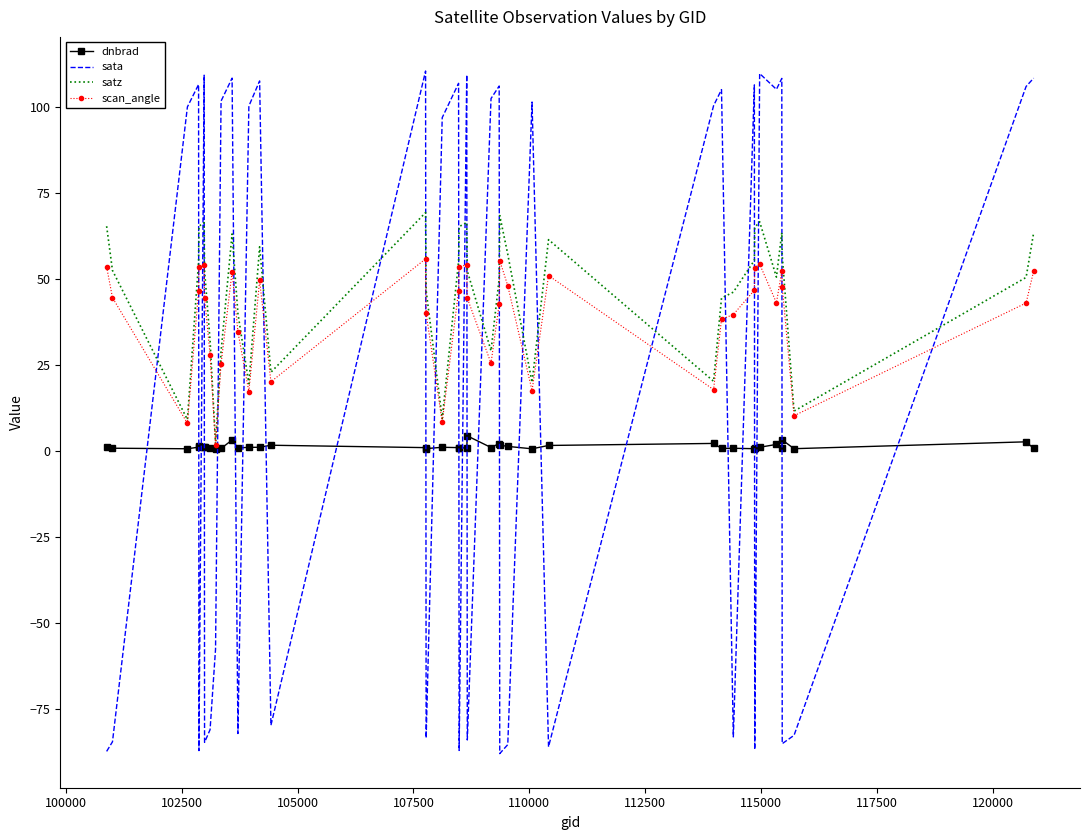

Which series has the widest spread of values?

sata